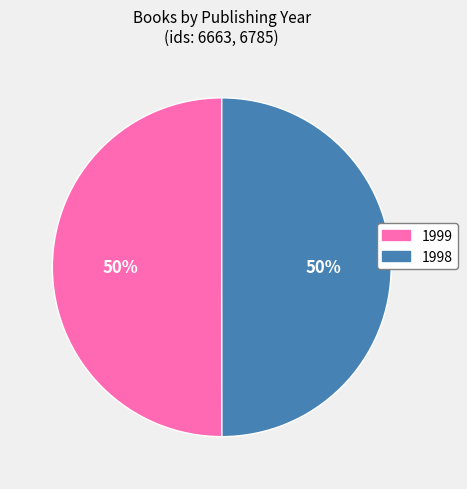

To the nearest percent, what is the average slice percentage?

50%